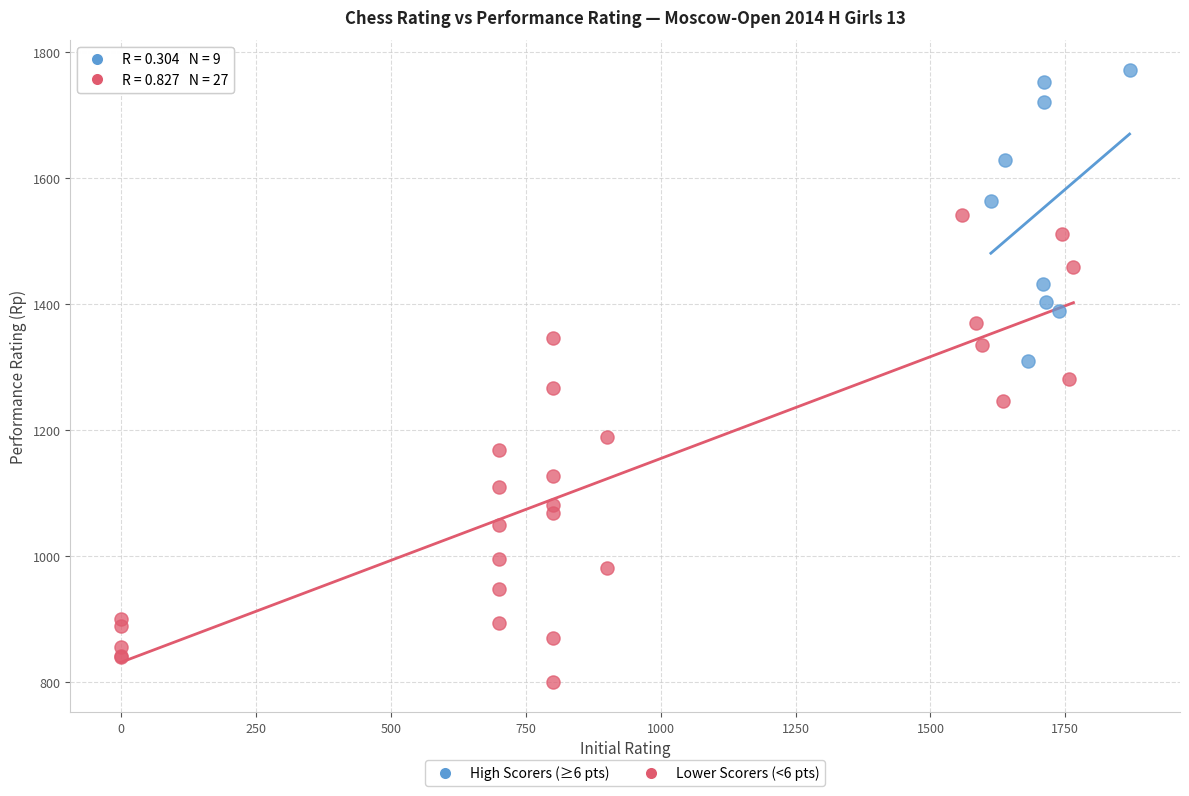

Which series contains the lowest Y value?

Lower Scorers (<6 pts)